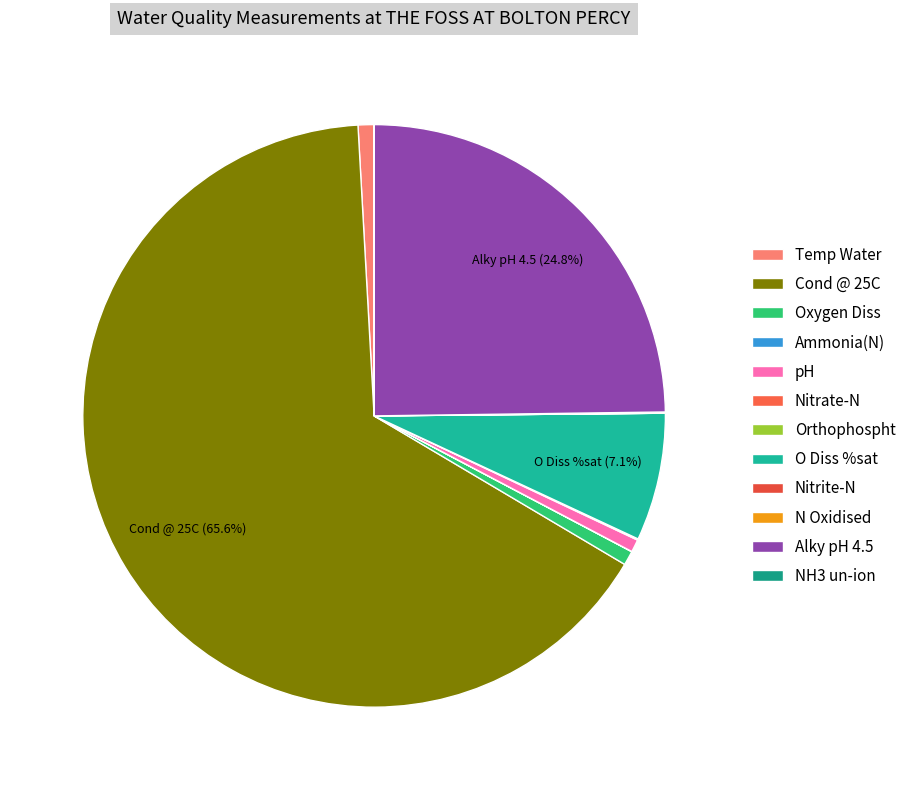

Which category has the biggest portion of the pie?

Cond @ 25C